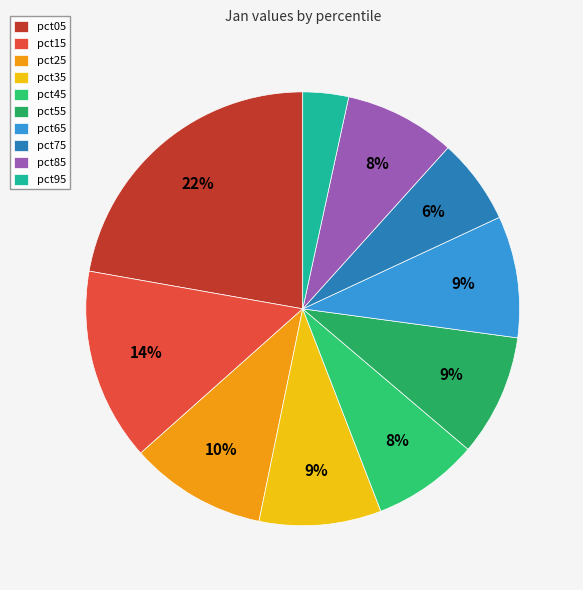

To the nearest percent, what percentage of the pie is pct55?

9%